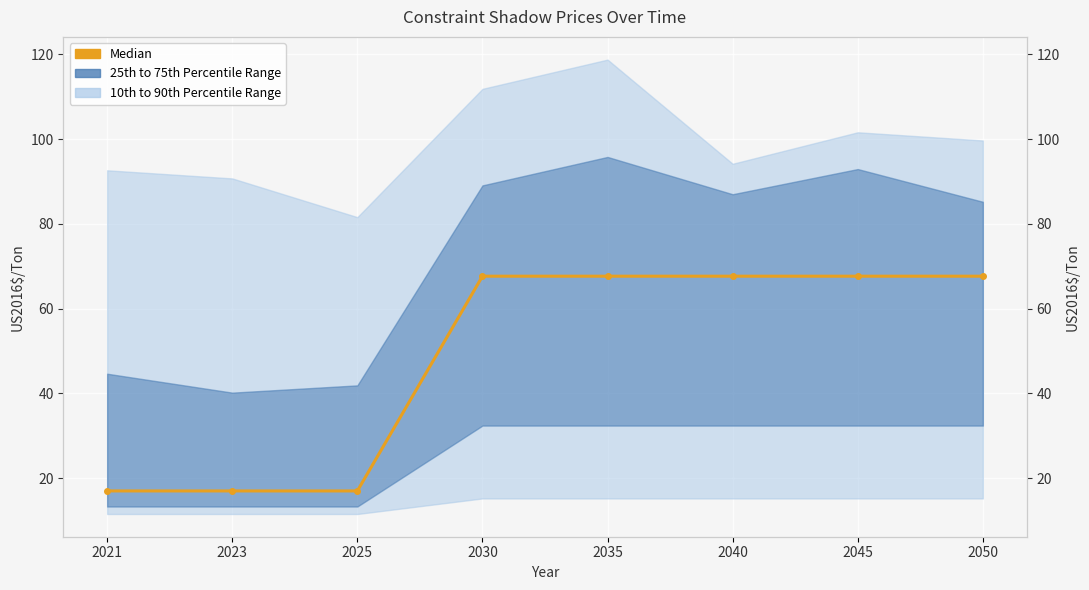

What is the difference between the maximum and minimum values?

50.7